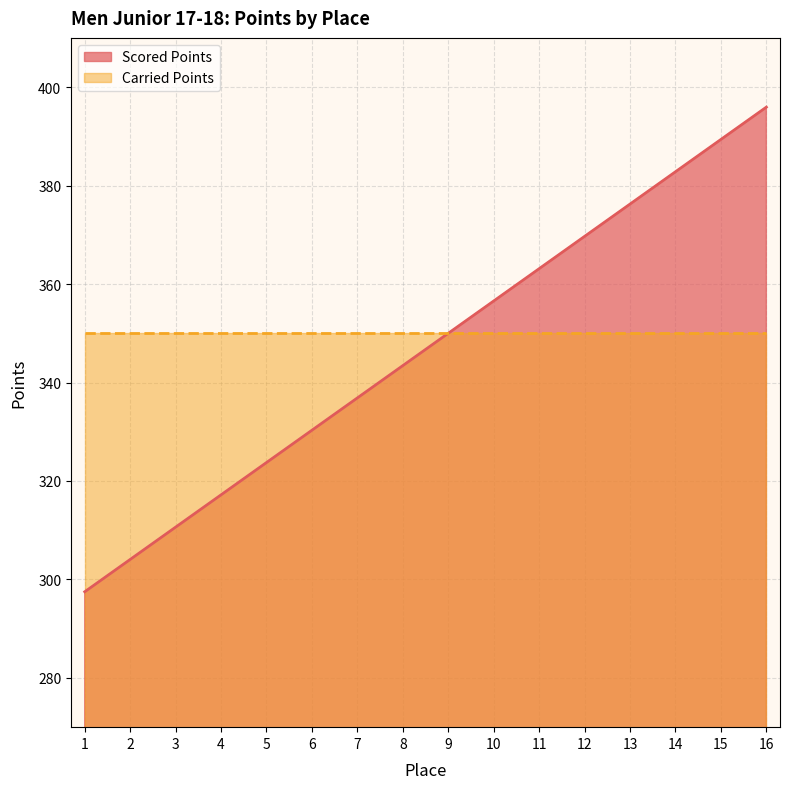

Approximately how many times larger is the value at 9 compared to 3?

1.1